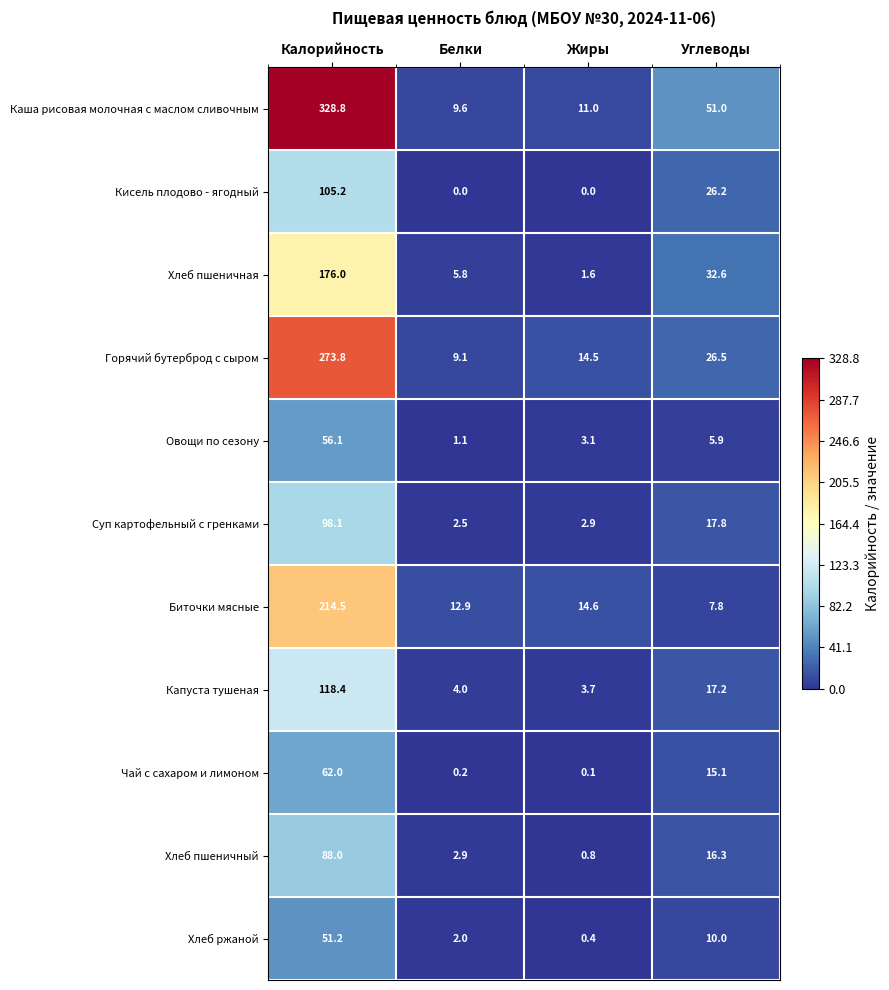

At which label is Хлеб пшеничный closest to 44?

Углеводы